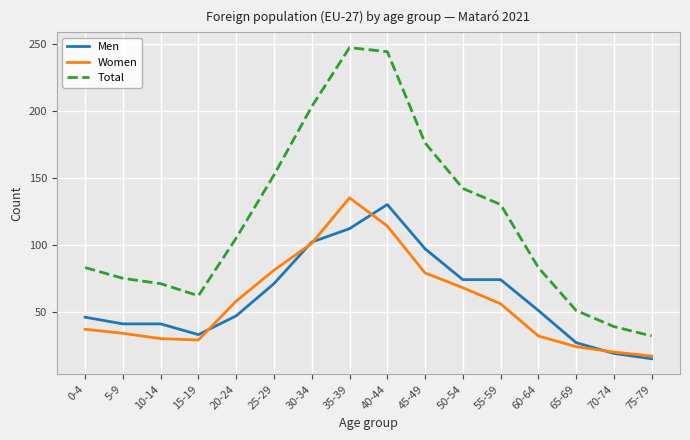

What is the average value of the Women series?

57